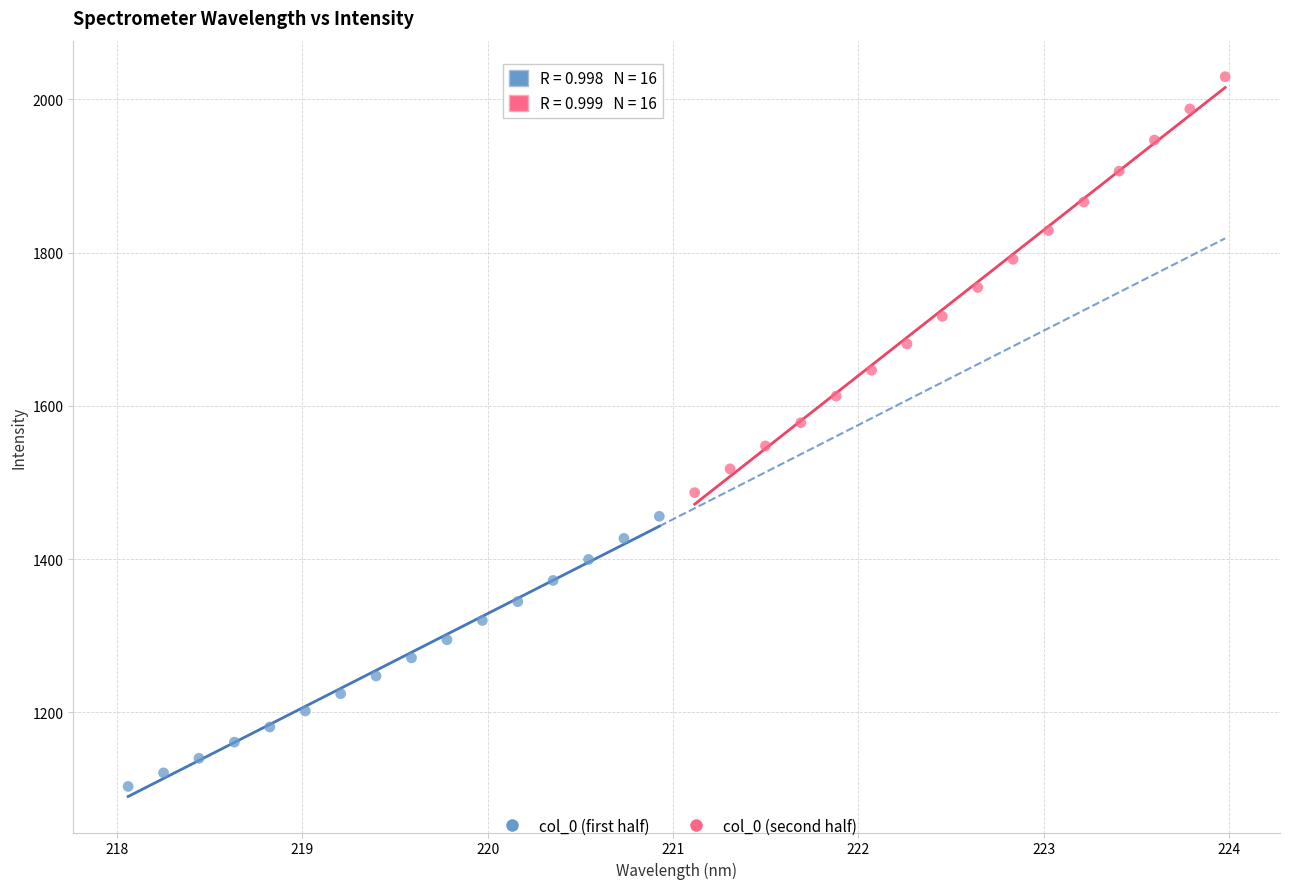

Which series contains the lowest Y value?

col_0 (first half)